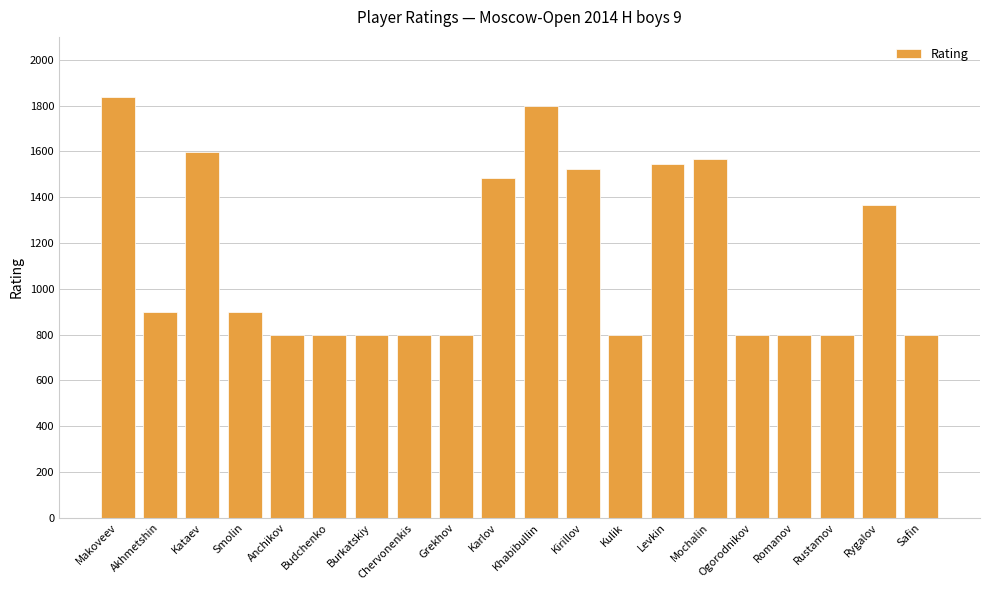

Are the bars horizontal?

No